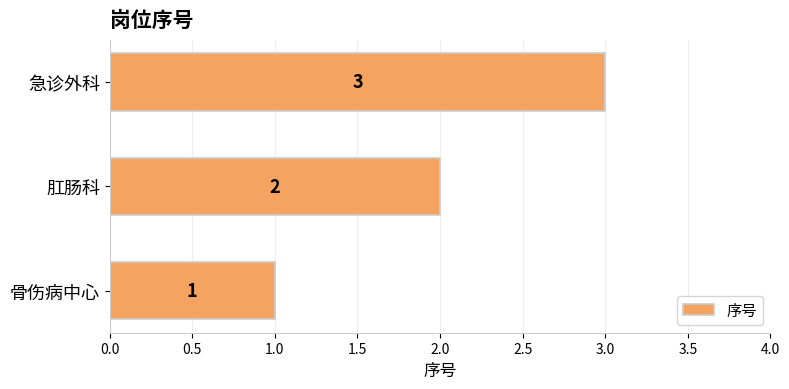

The value at 肛肠科 is 2. True or false?

True